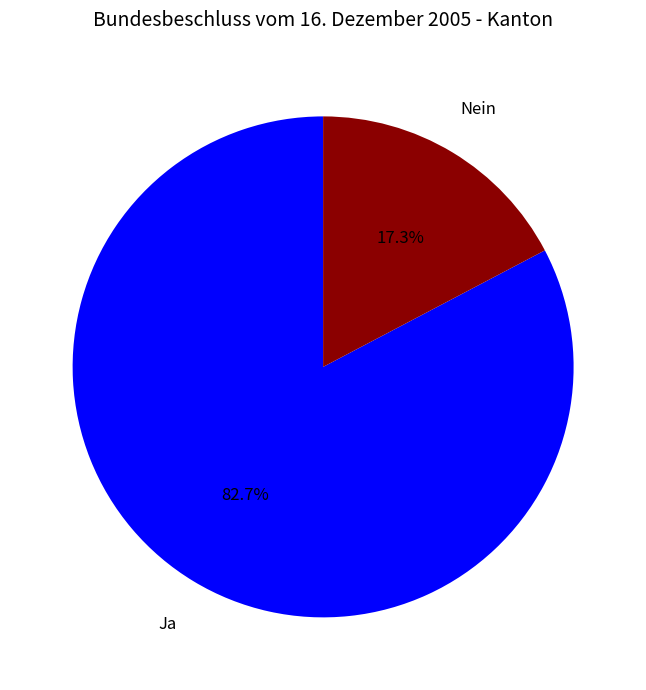

What is the largest slice in the pie chart?

Ja